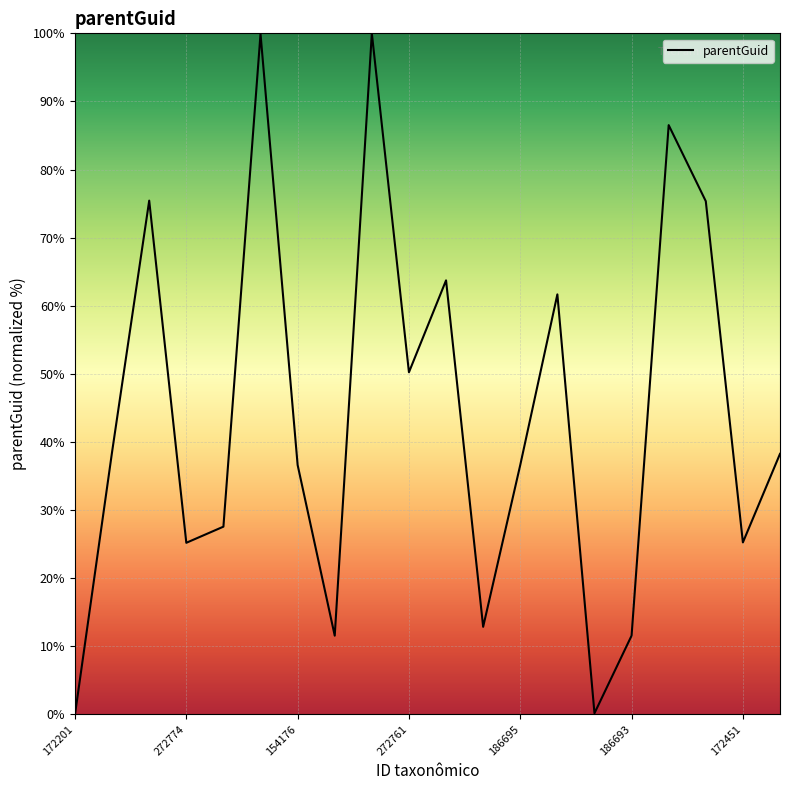

True or false: the data has more than 2 interior local peaks.

True